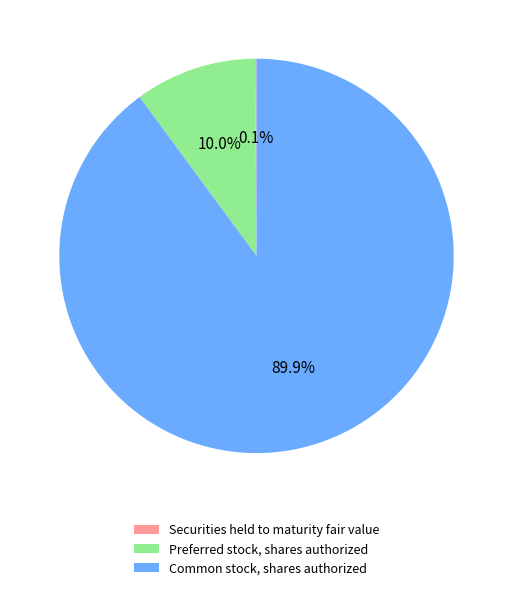

What is the majority slice?

Common stock, shares authorized